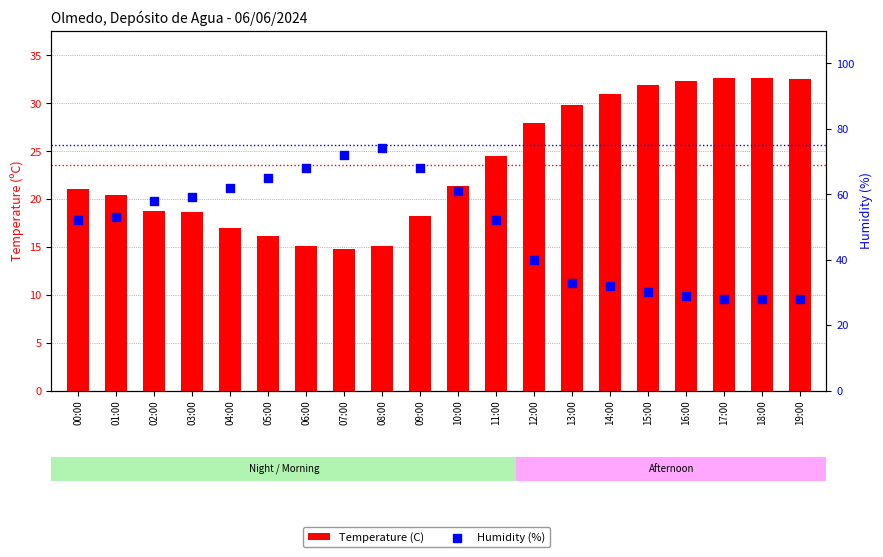

Is the value of Humidity (%) at 05:00 greater than the value of Temperature (C) at 08:00?

Yes